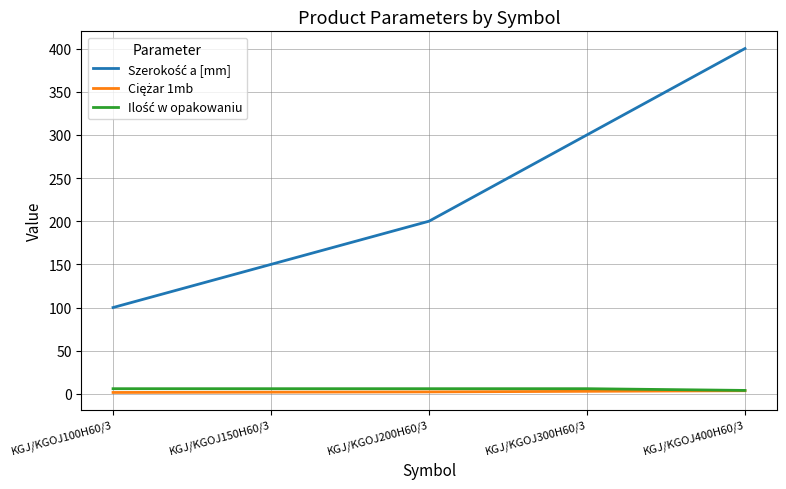

Which label corresponds to the largest value in the chart?

KGJ/KGOJ400H60/3